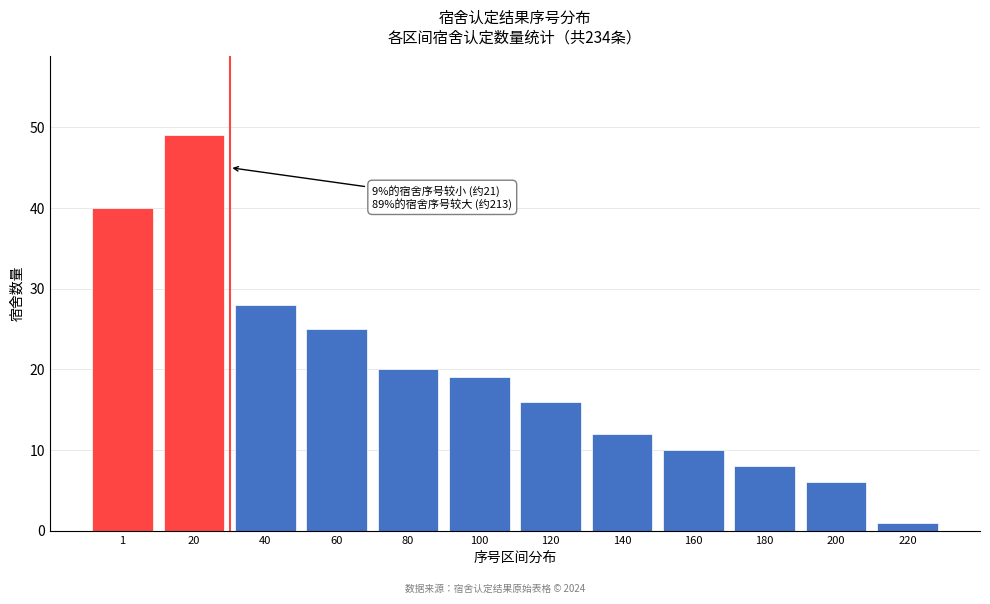

Reading right to left, extract all data points from this chart.

1	6	8	10	12	16	19	20	25	28	49	40